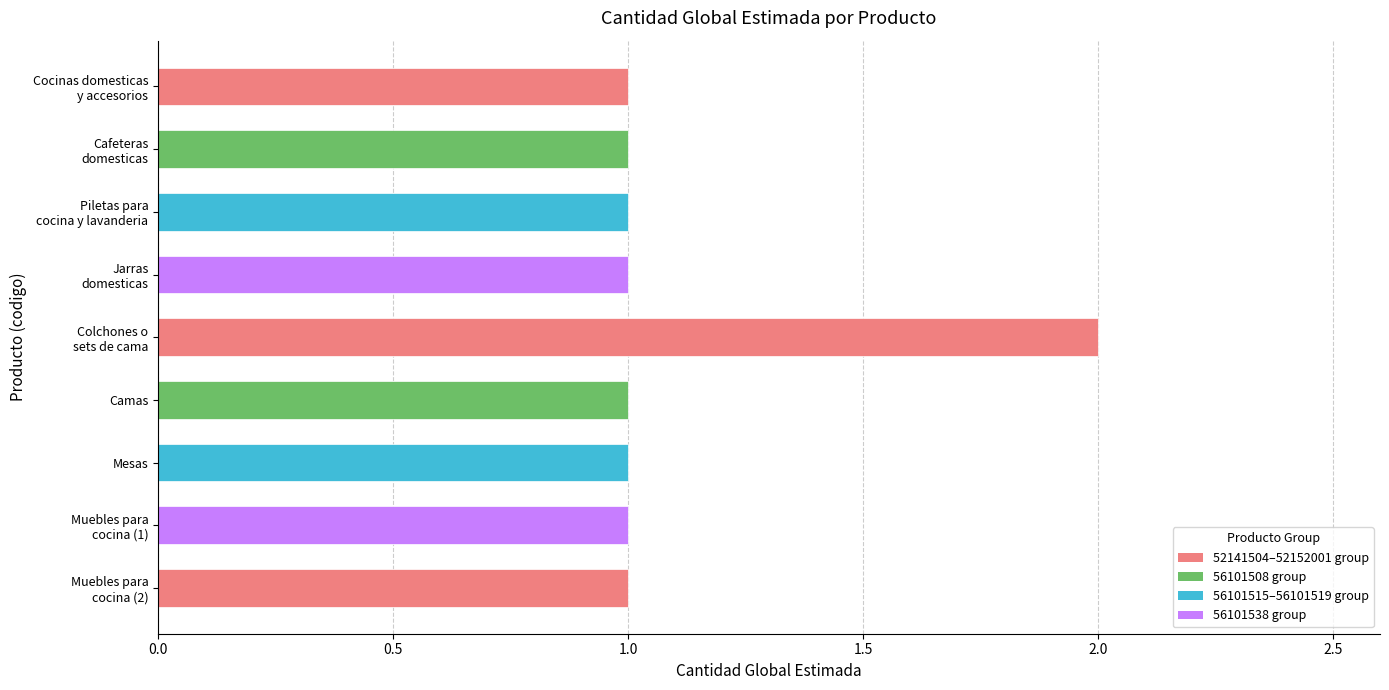

Does the chart contain stacked bars?

No